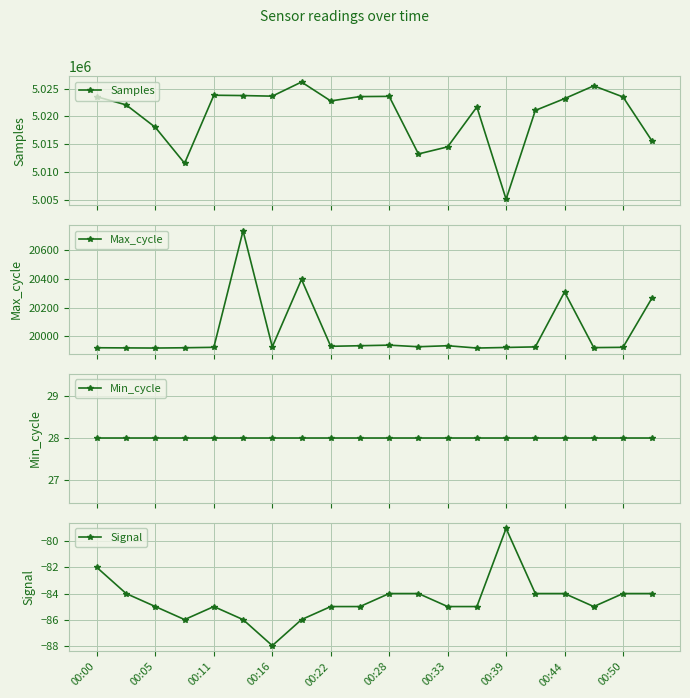

At how many categories does at least one series exceed 4968946?

20